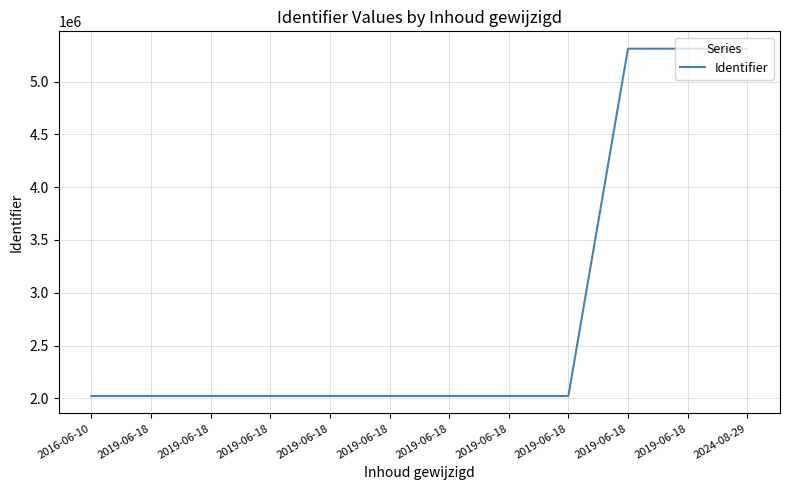

Does the chart have visible grid lines?

Yes